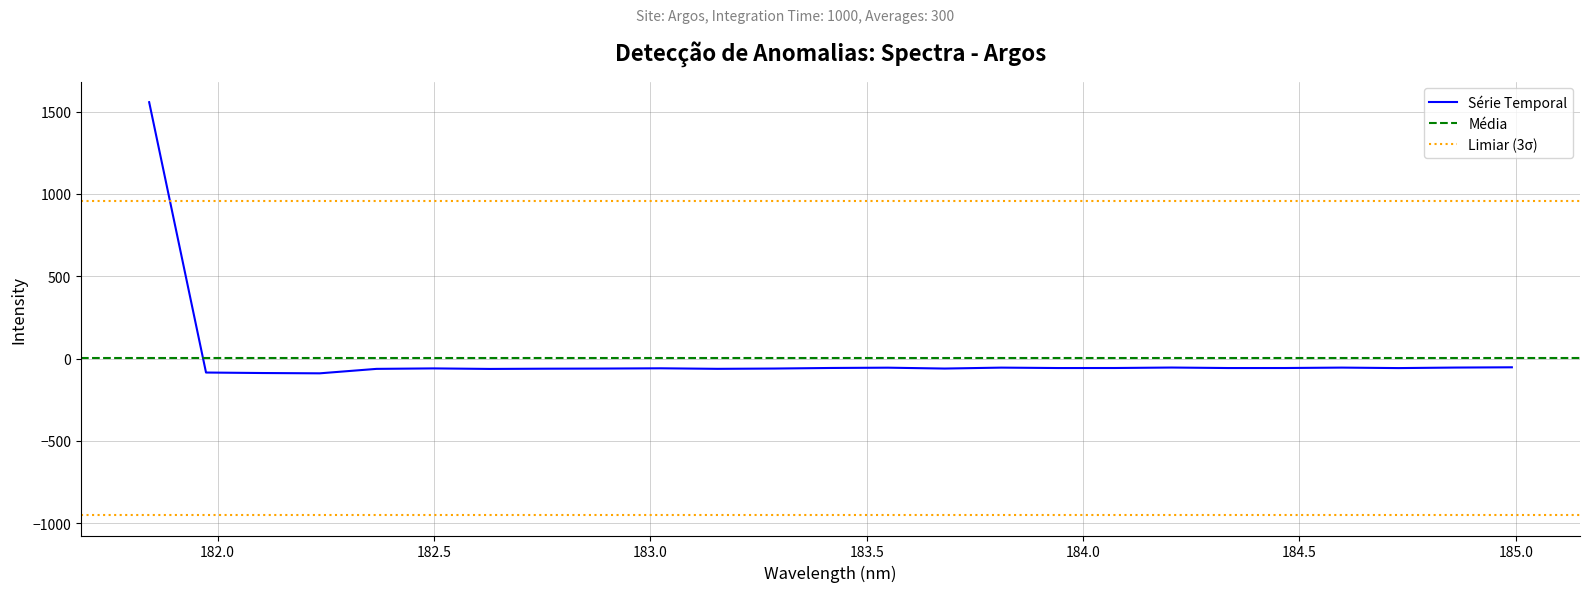

What is the lowest value of the Série Temporal series?

-89.1